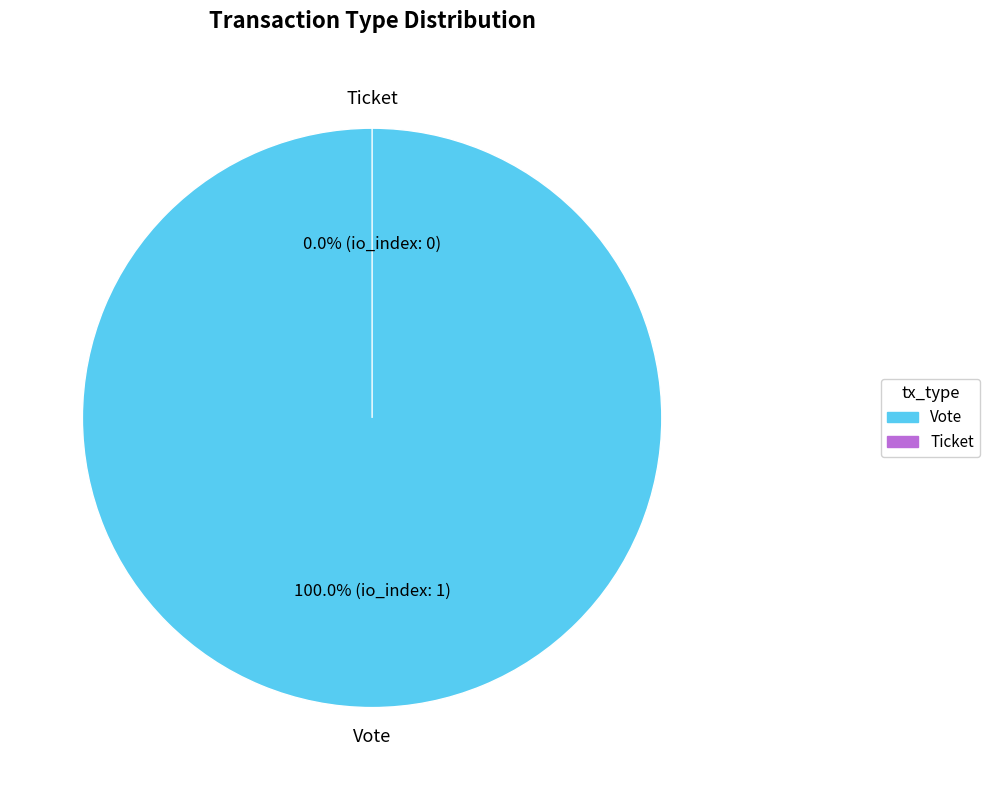

How many slices are in this pie chart?

2